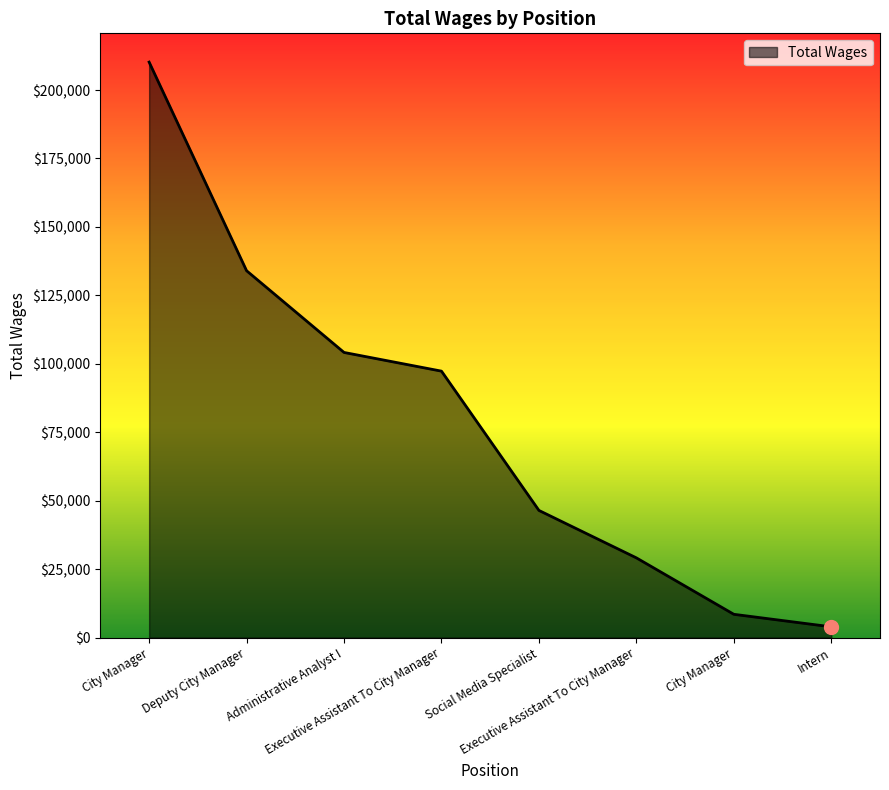

What is the change in value from Executive Assistant To City Manager to Intern?

-93391